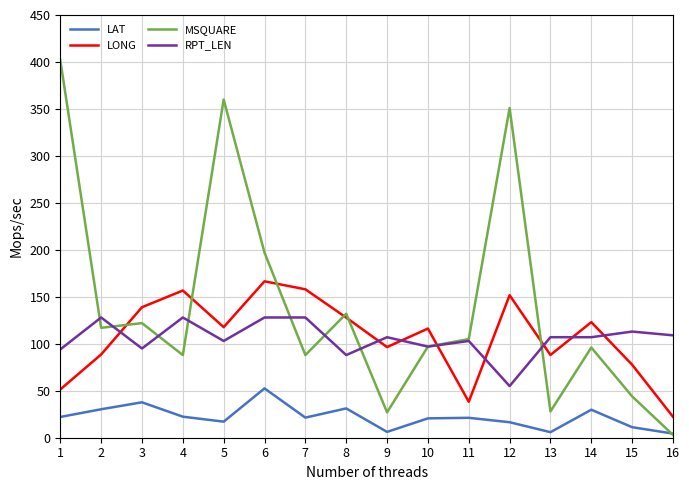

True or false: LONG has a value of 22.3 at 16.

True